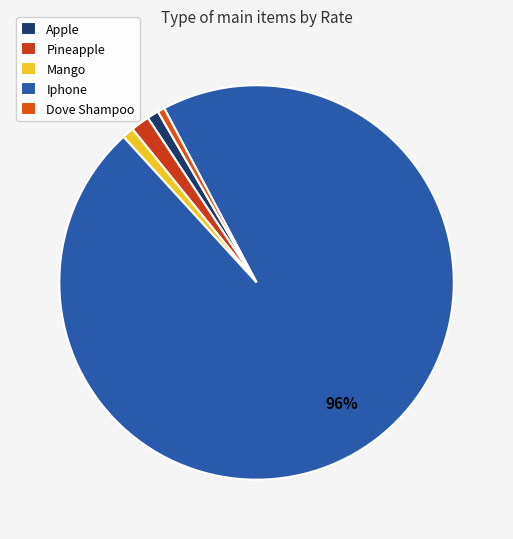

What is the largest slice in the pie chart?

Iphone